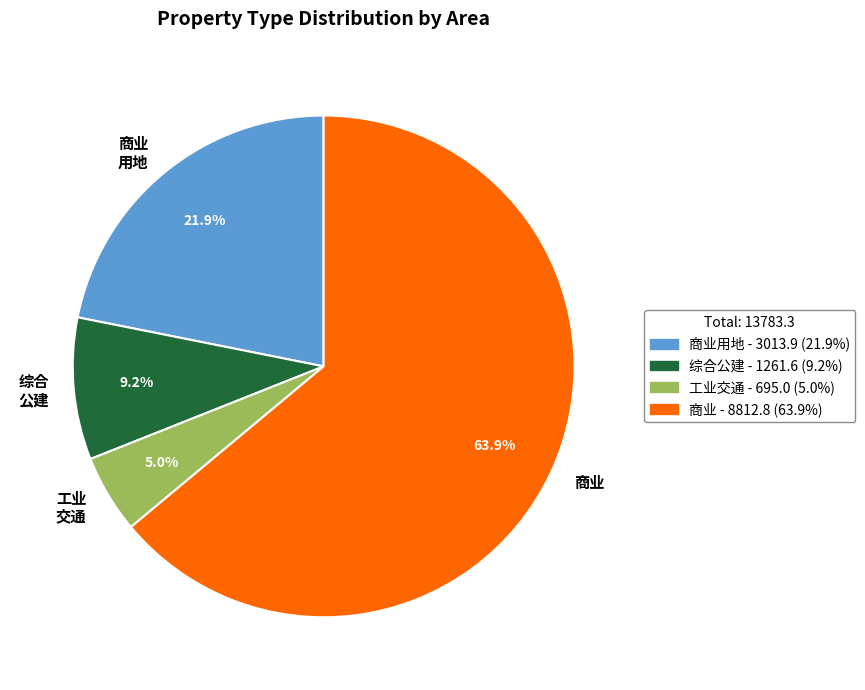

What portion of the pie excludes 商业?

36.1%